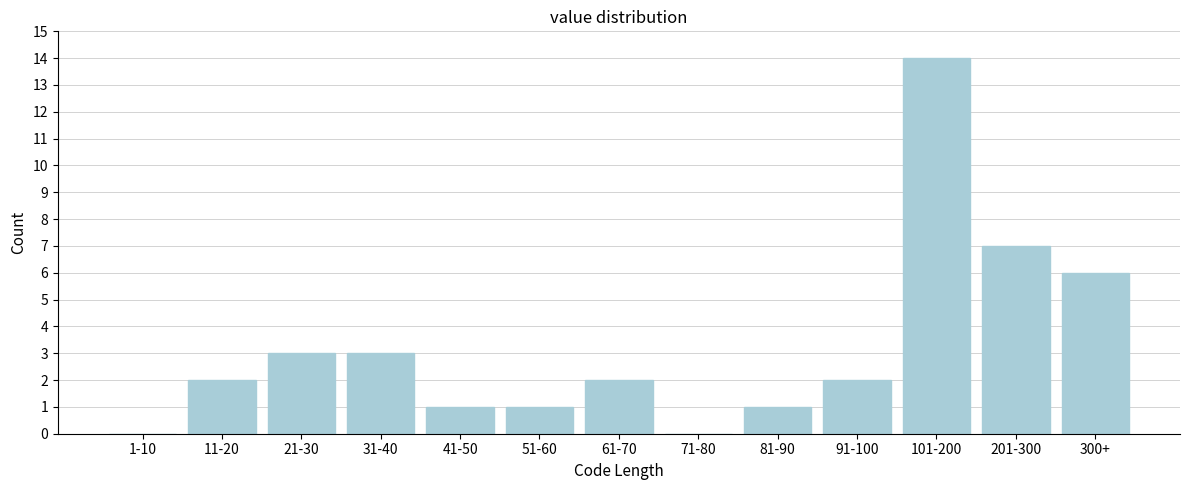

Reading left to right, extract all data points from this chart.

1-10=0	11-20=2	21-30=3	31-40=3	41-50=1	51-60=1	61-70=2	71-80=0	81-90=1	91-100=2	101-200=14	201-300=7	300+=6